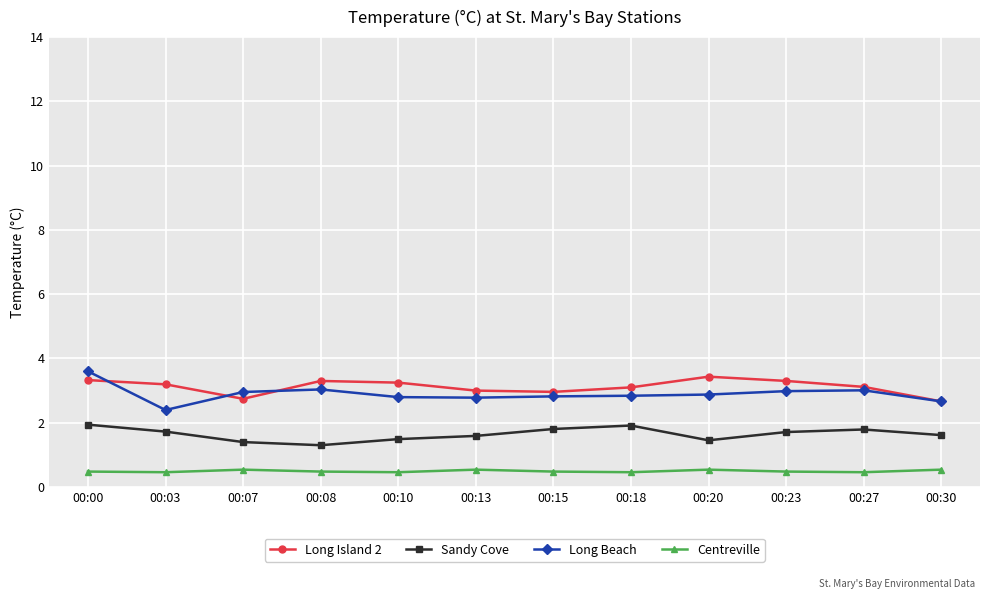

Rank the series at 00:07 from lowest to highest value.

Centreville, Sandy Cove, Long Island 2, Long Beach